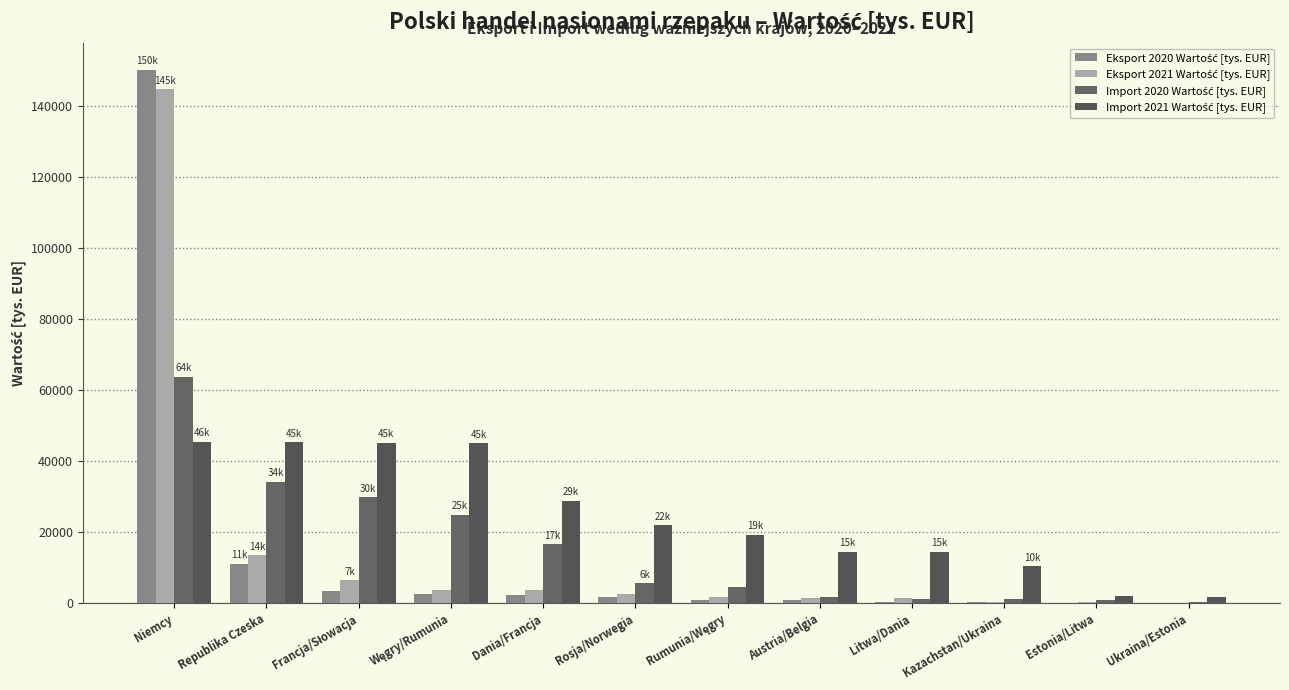

What position from the right is Litwa/Dania?

4